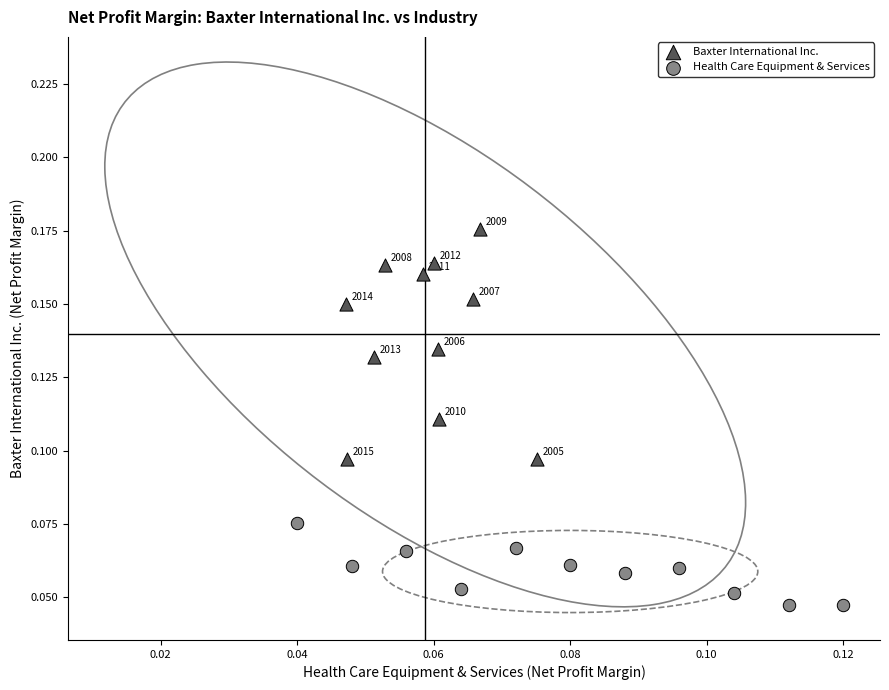

Which series has the widest spread of Y values?

Baxter International Inc.